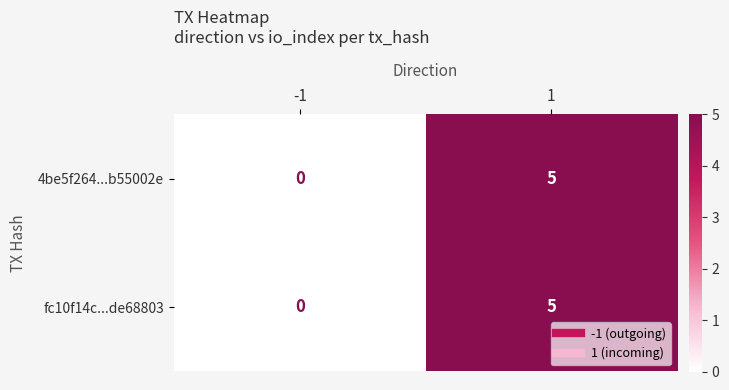

Is it true that 4be5f264...b55002e equals 7 at 1?

False